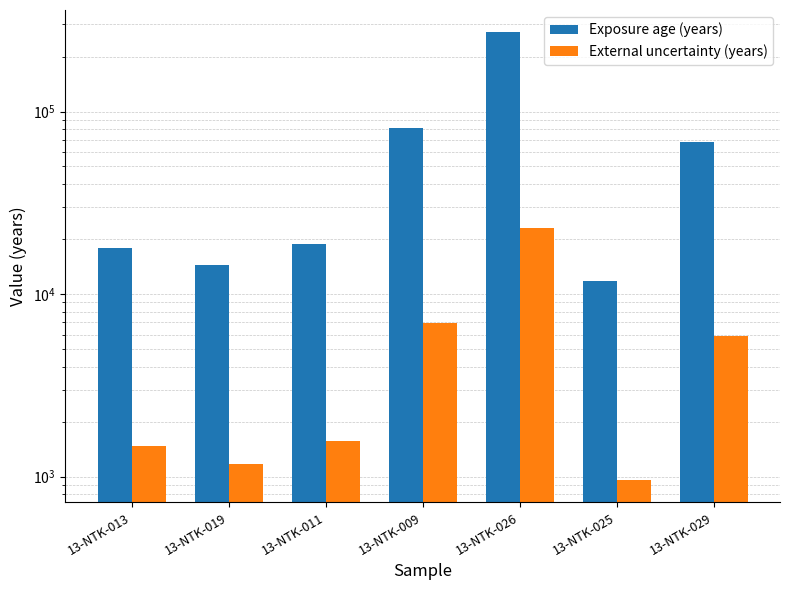

At which label does Exposure age (years) reach its minimum?

13-NTK-025